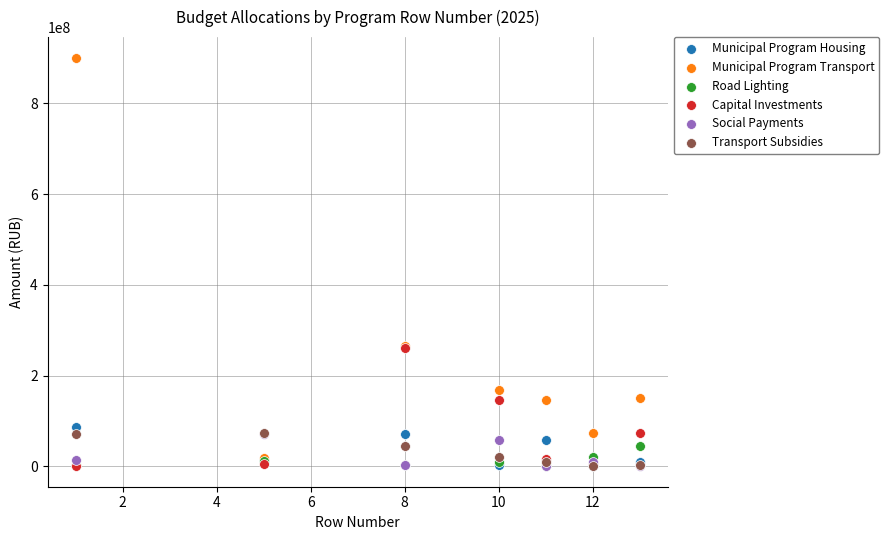

What are all the series names shown in the legend?

Municipal Program Housing, Municipal Program Transport, Road Lighting, Capital Investments, Social Payments, Transport Subsidies